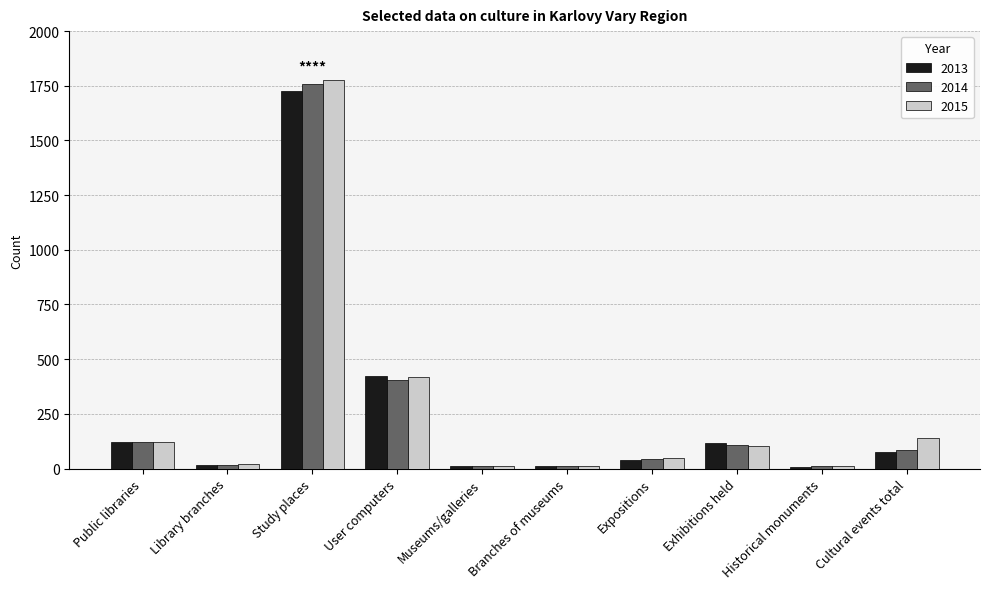

At which category is the sum across all series the highest?

Study places